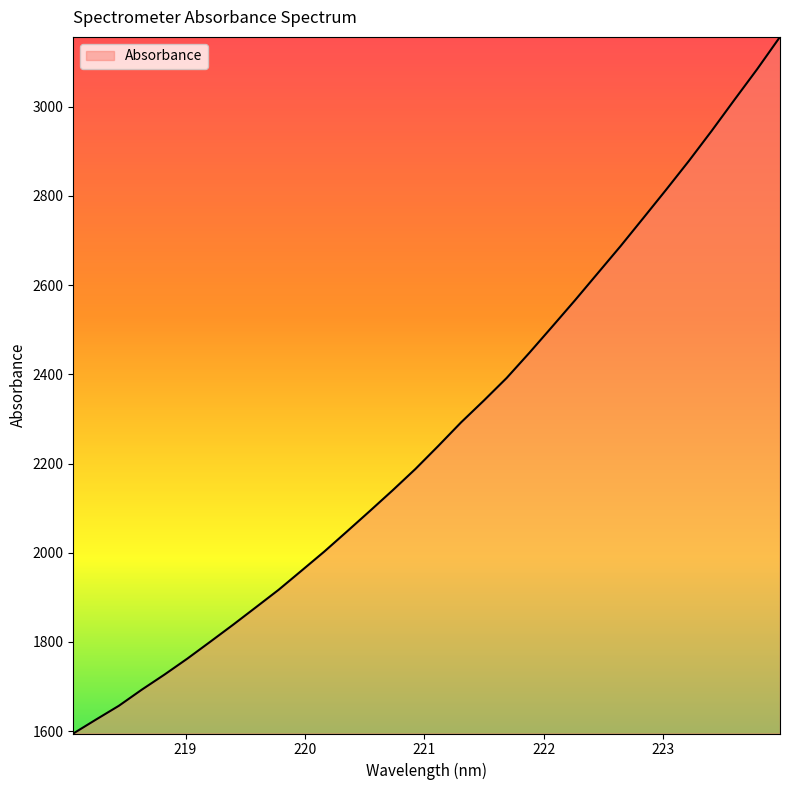

Does the chart have visible grid lines?

No